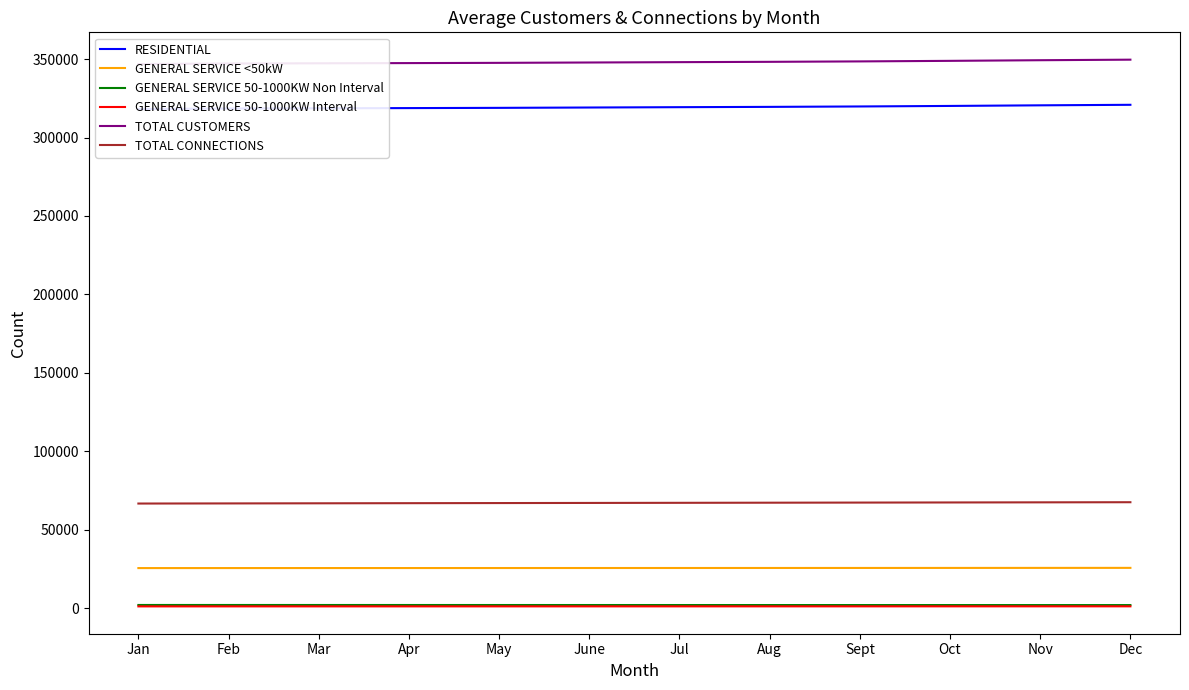

Is the value of TOTAL CONNECTIONS at Nov greater than the value of RESIDENTIAL at Mar?

No